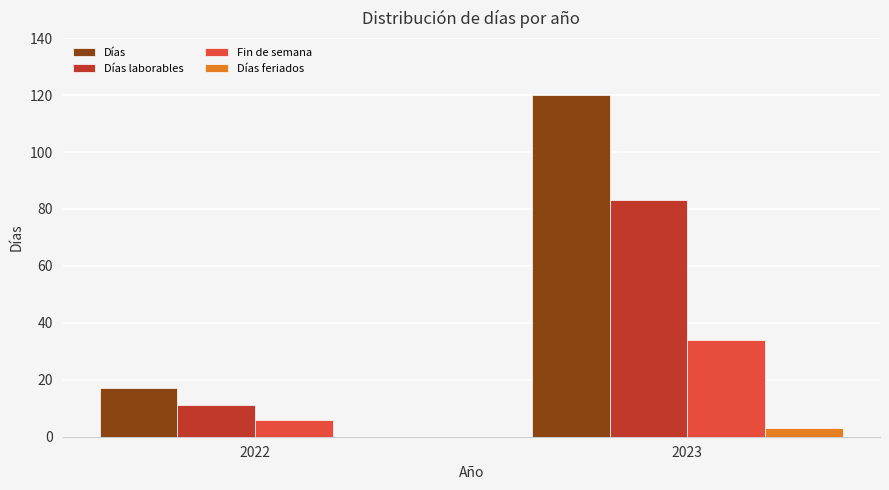

At which label is Días closest to 68?

2022